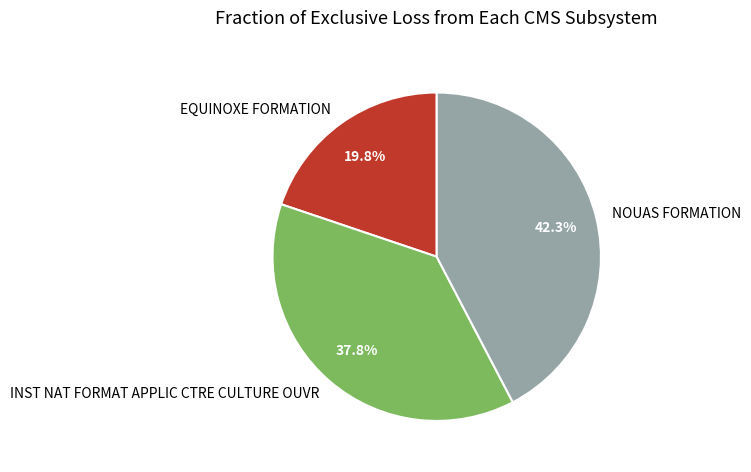

Rank the categories by value from lowest to highest.

EQUINOXE FORMATION, INST NAT FORMAT APPLIC CTRE CULTURE OUVR, NOUAS FORMATION